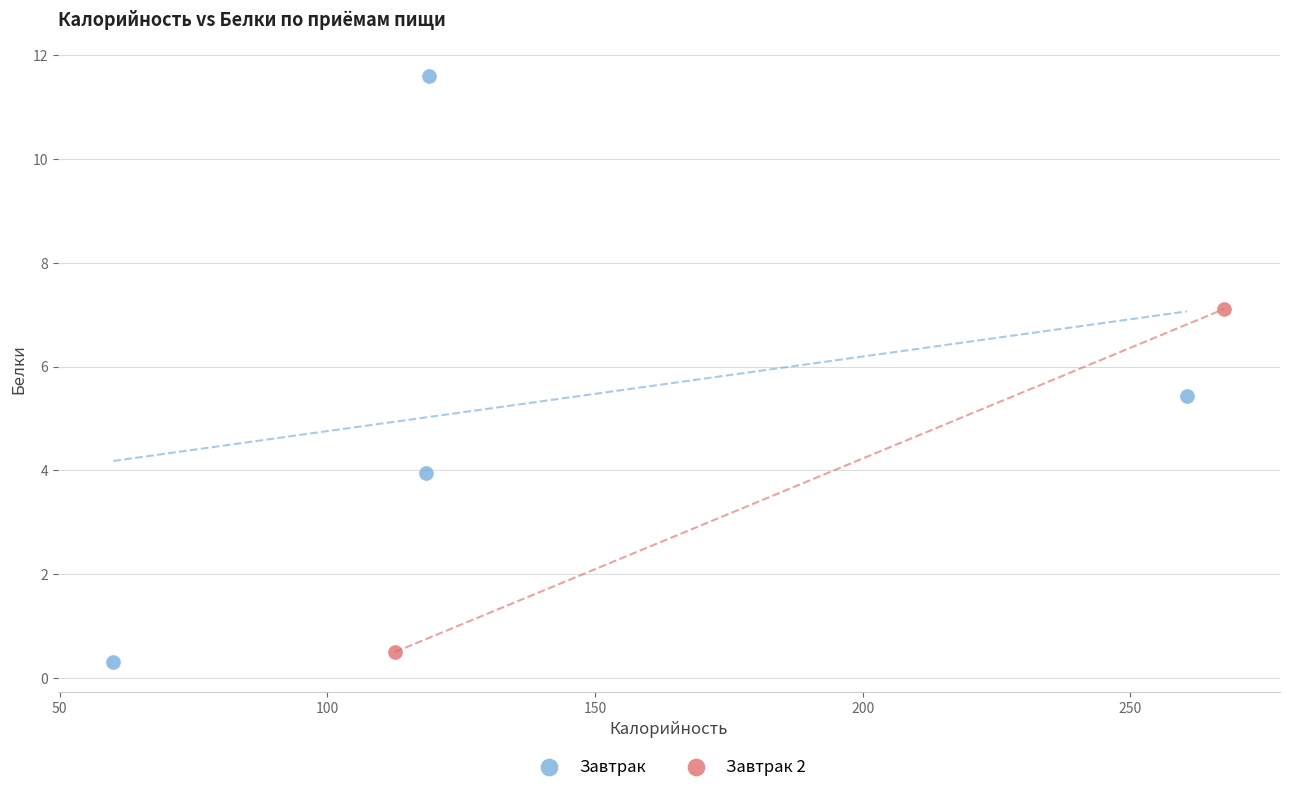

What are all the series names shown in the legend?

Завтрак, Завтрак 2